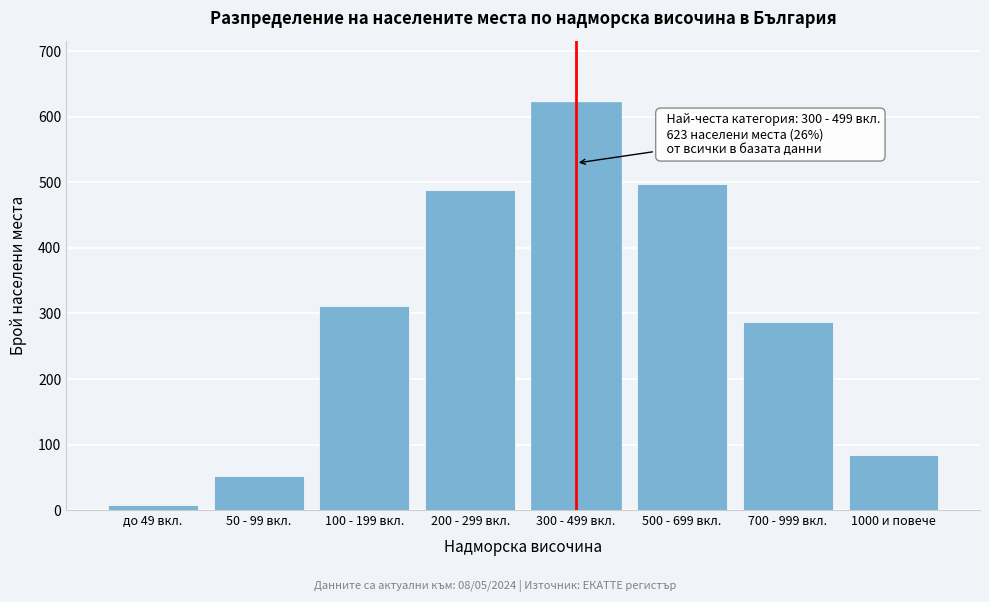

Reading left to right, transcribe all the data shown in this chart.

до 49 вкл.=8	50 - 99 вкл.=52	100 - 199 вкл.=312	200 - 299 вкл.=489	300 - 499 вкл.=623	500 - 699 вкл.=498	700 - 999 вкл.=287	1000 и повече=84